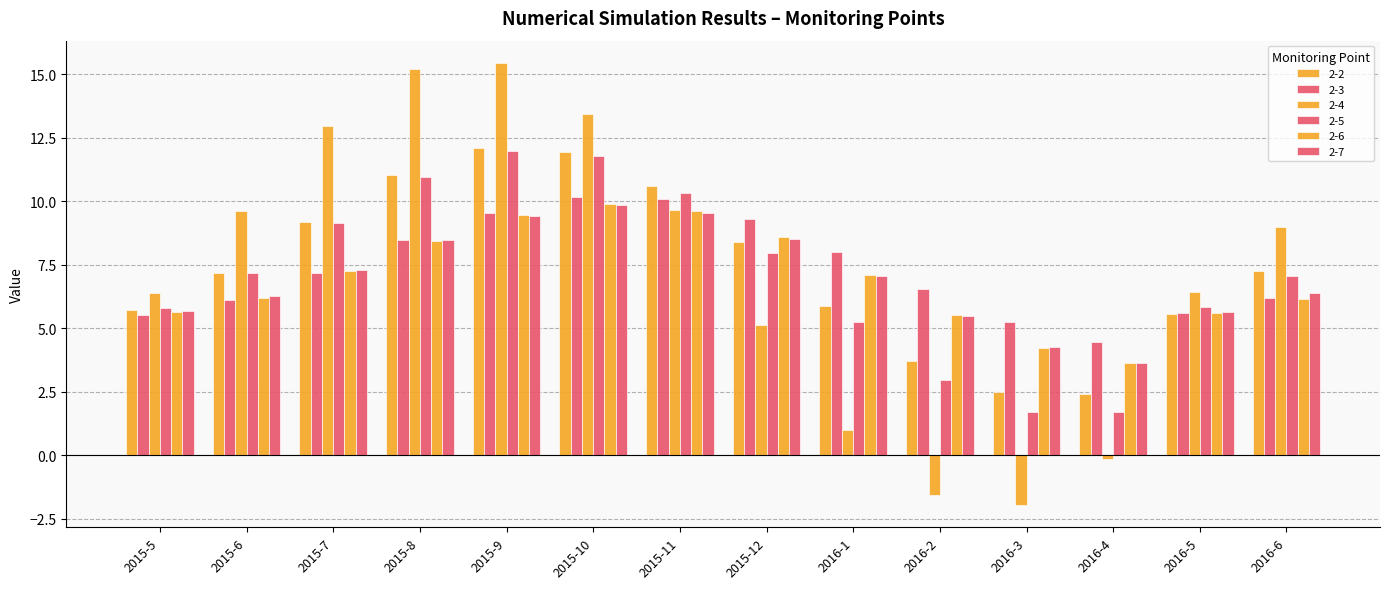

At which category does the chart reach its peak across all series?

2015-9